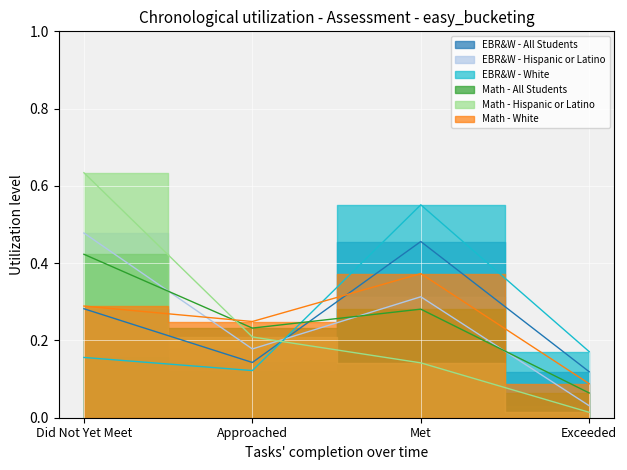

In Math - All Students, how many points are higher than both neighbors (excluding endpoints)?

1